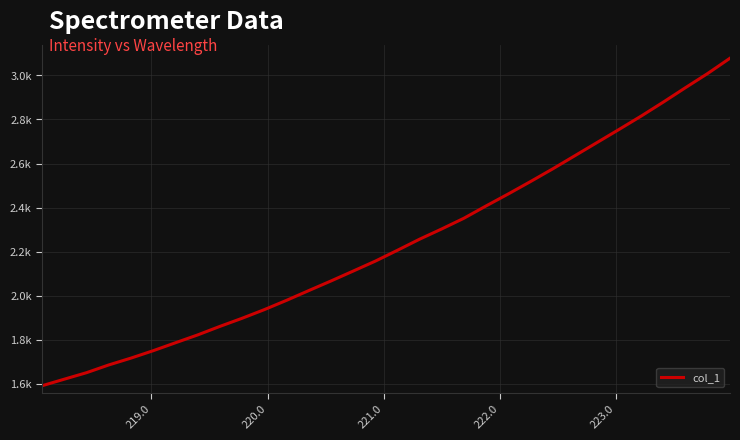

Does the chart have visible grid lines?

Yes